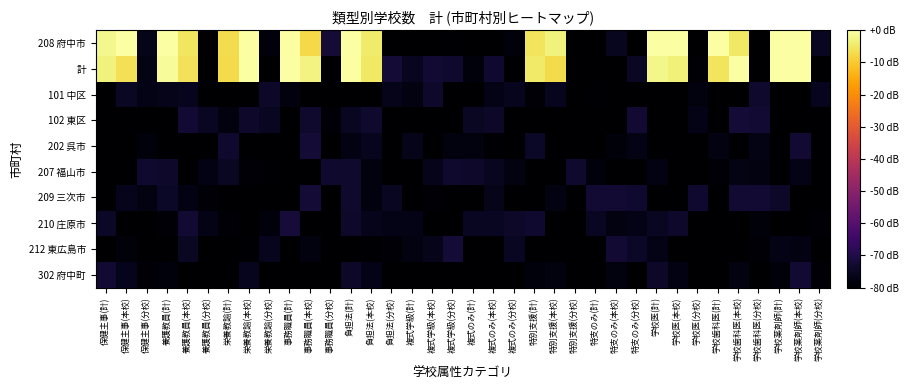

Count the number of data series in this chart.

10